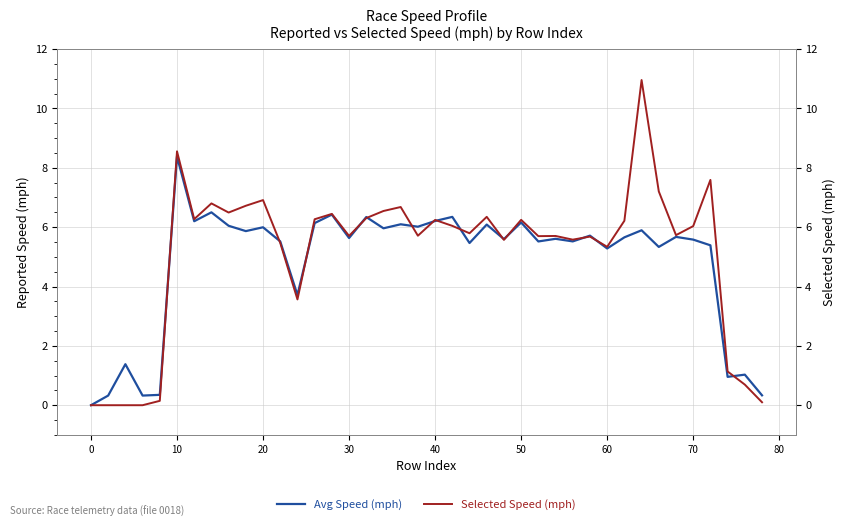

Is it true that Avg Speed (mph) equals 11.8 at 10?

False